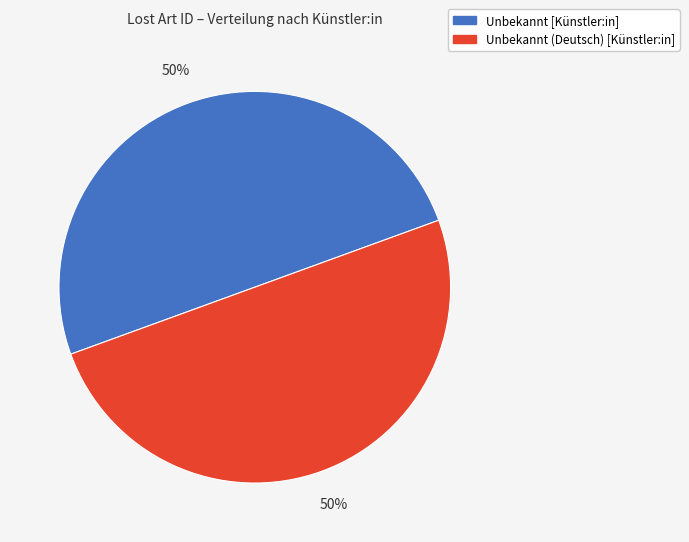

Is it true that Unbekannt (Deutsch) [Künstler:in] is 50% of the pie?

True